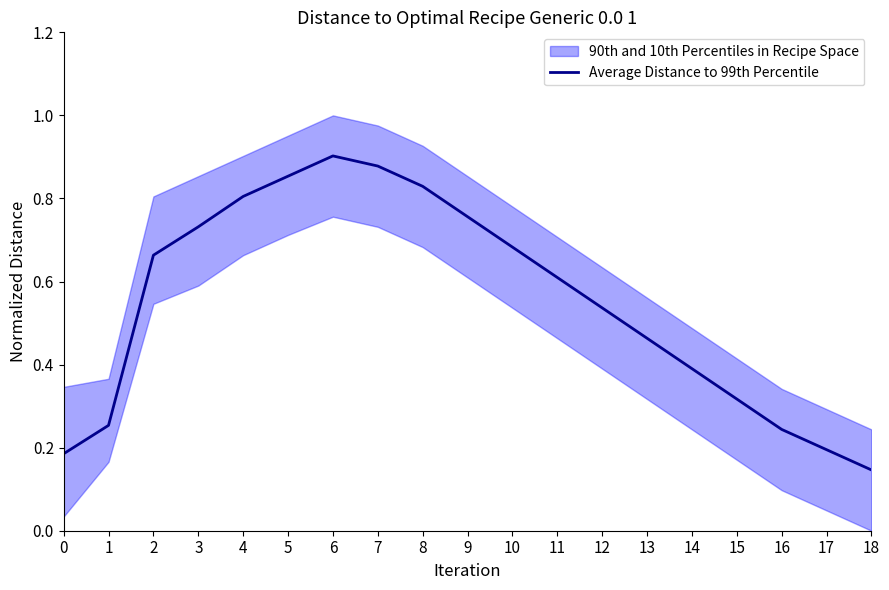

True or false: the data shows 0.2 at 18.

False